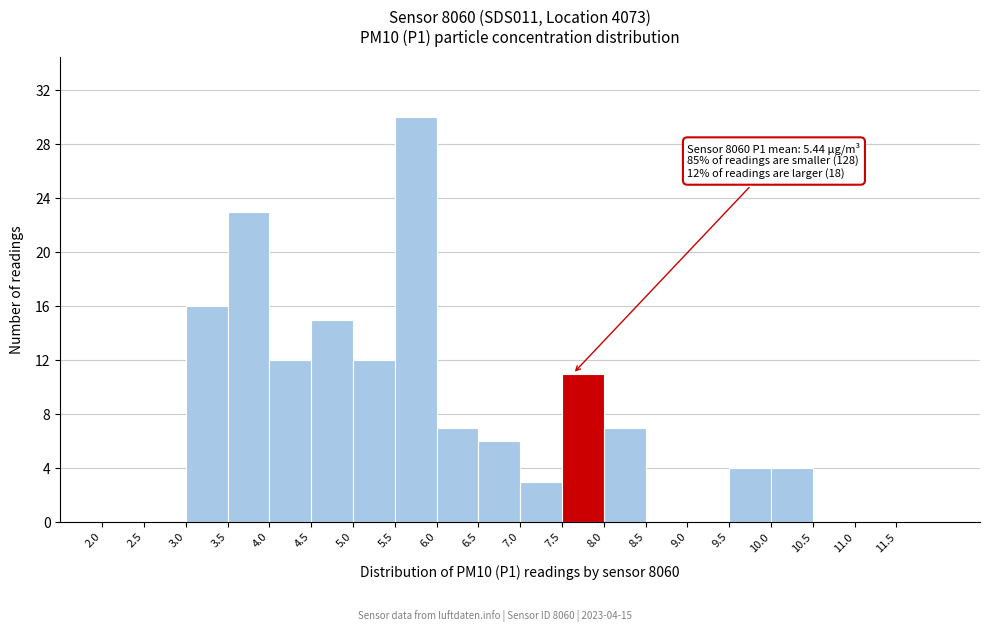

Over which range of the x-axis is the bar tallest?

5.5 to 6.0